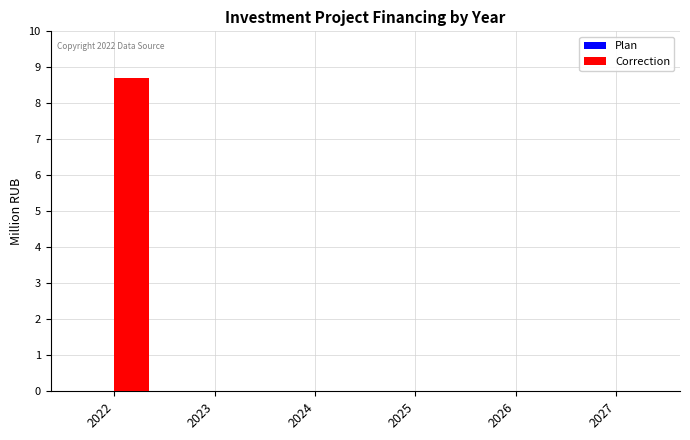

What is the sum of all values?

8.7